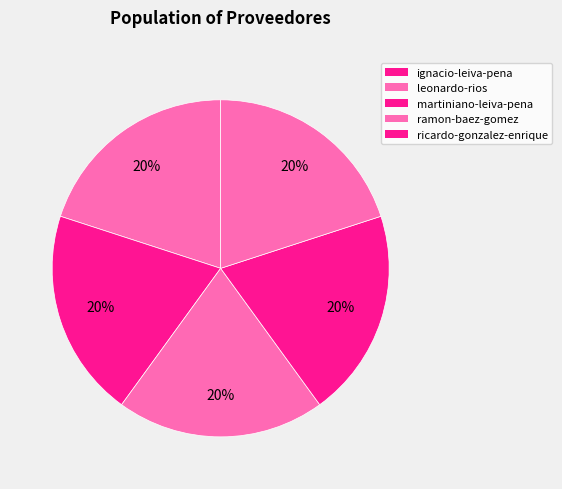

Which slice is the largest?

martiniano-leiva-pena